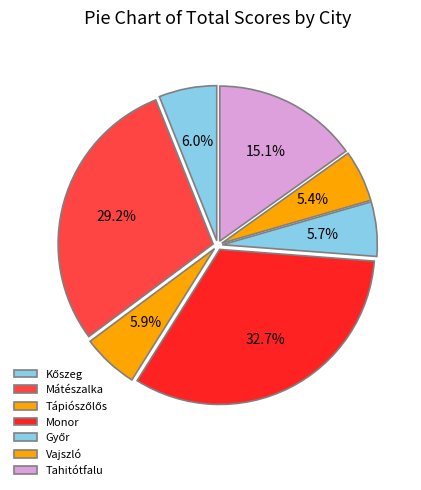

To the nearest percent, what percentage of the pie is Tápiószőlős?

6%